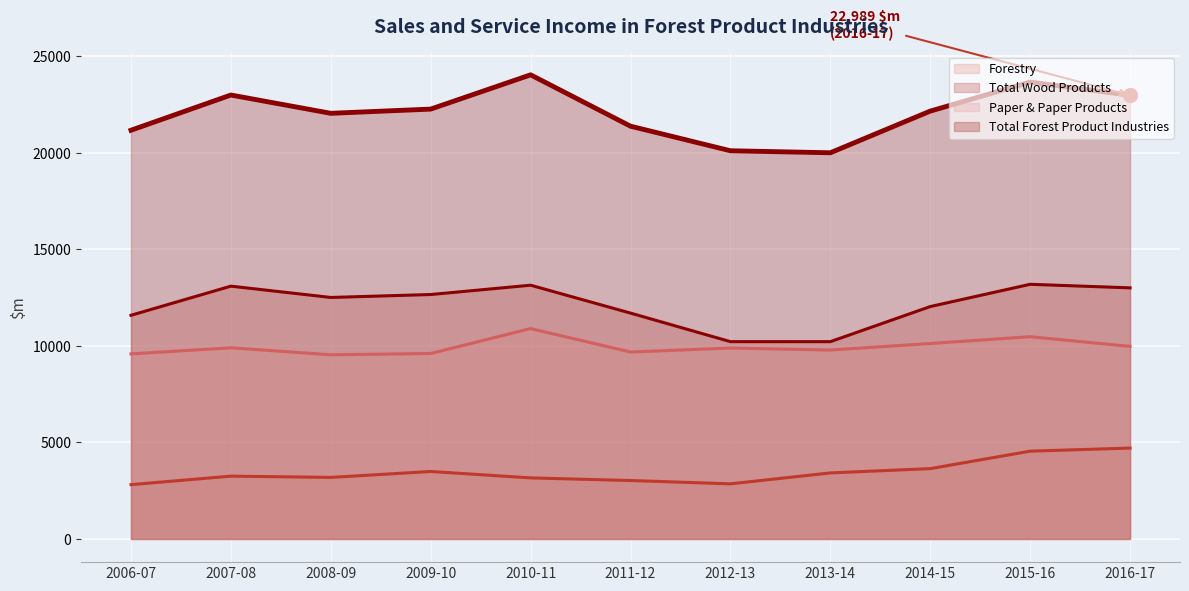

Rank the series at 2009-10 from lowest to highest value.

Forestry, Paper & Paper Products, Total Wood Products, Total Forest Product Industries